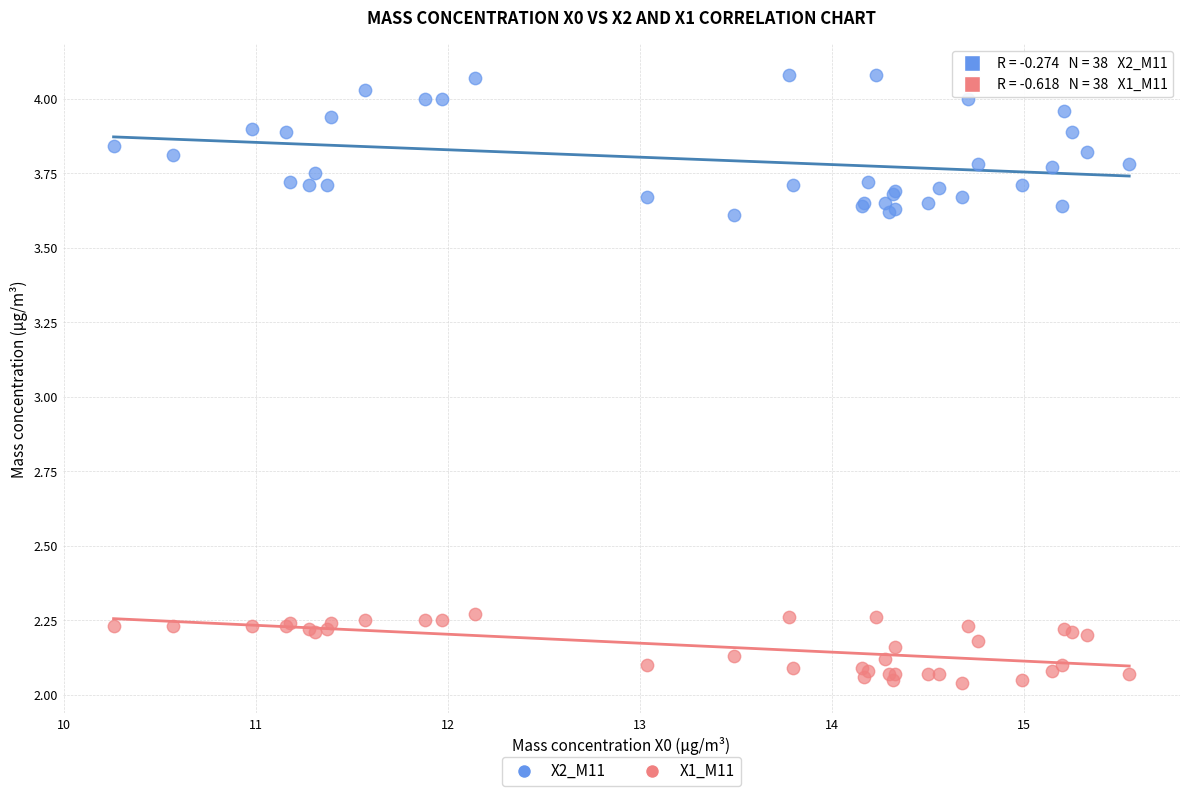

Which series contains the highest Y value?

X2_M11